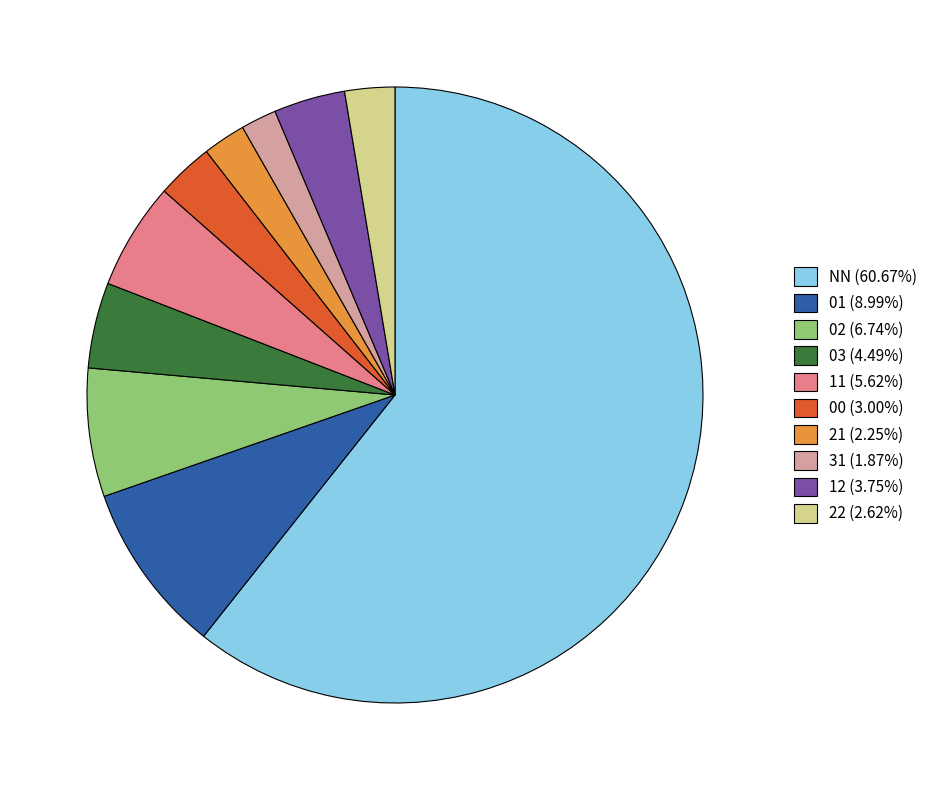

The 22 slice represents 9% of the pie. True or false?

False